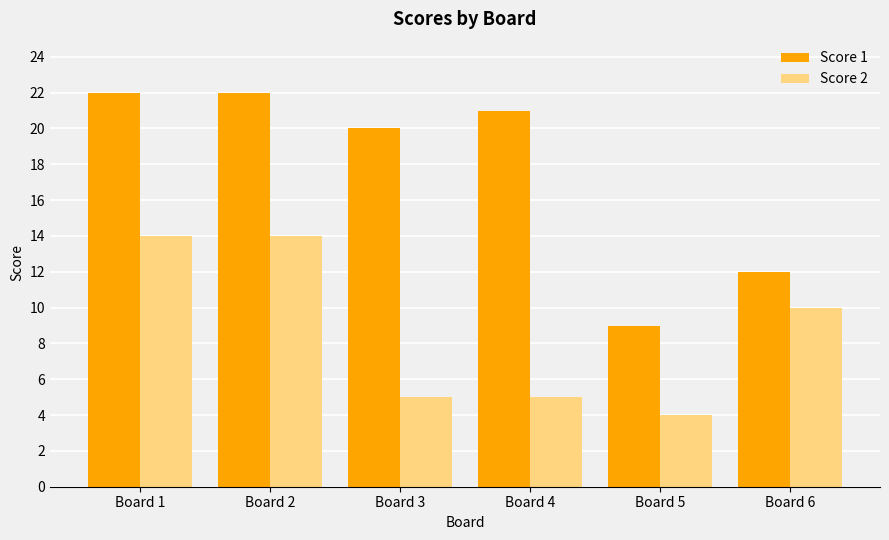

At which category does the chart reach its minimum across all series?

Board 5